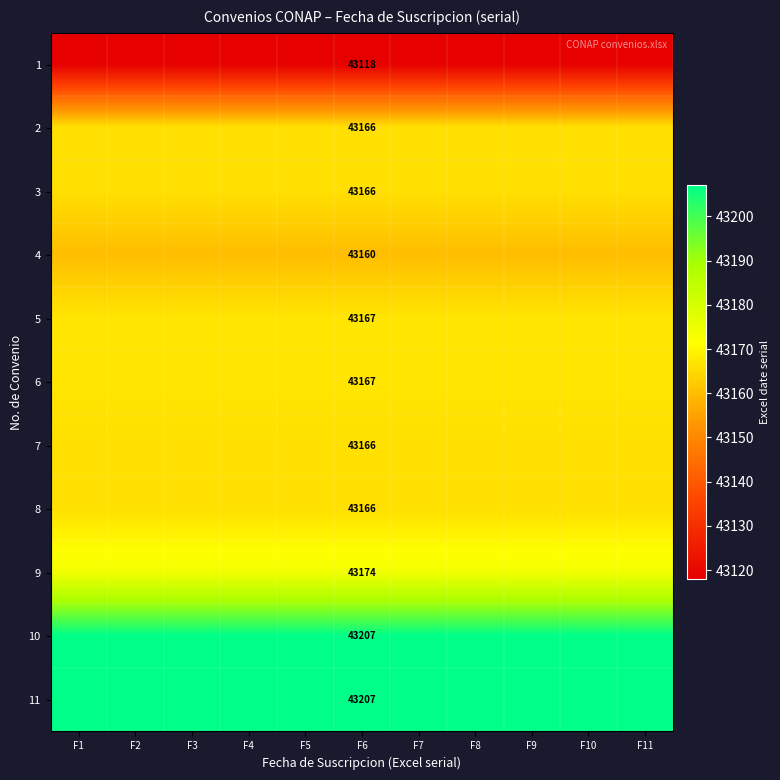

List the labels in order of 10 value, largest first.

F1, F2, F3, F4, F5, F6, F7, F8, F9, F10, F11